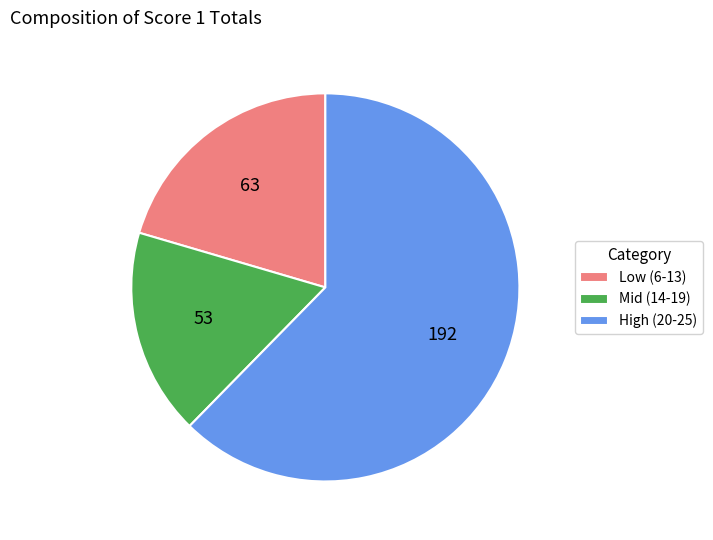

Which has a higher value, High (20-25) or Low (6-13)?

High (20-25)